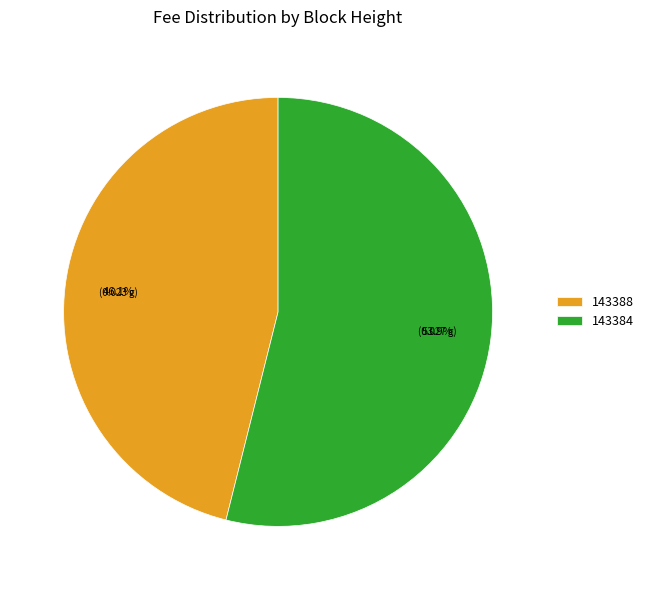

Count the number of slices in the pie.

2